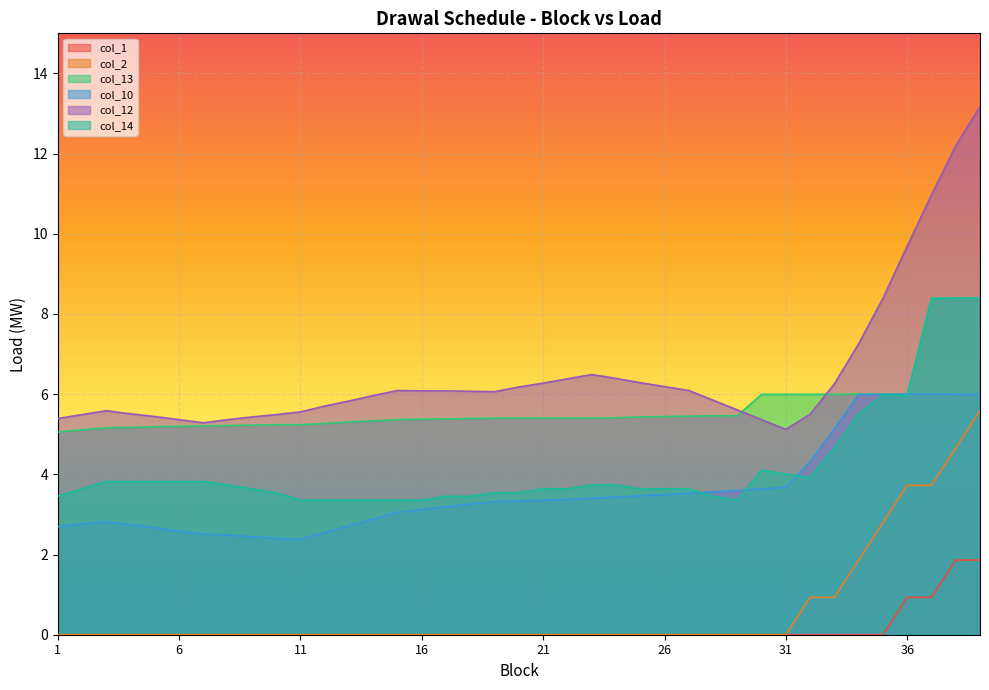

True or false: col_13 has a value of 7.4 at 8.

False